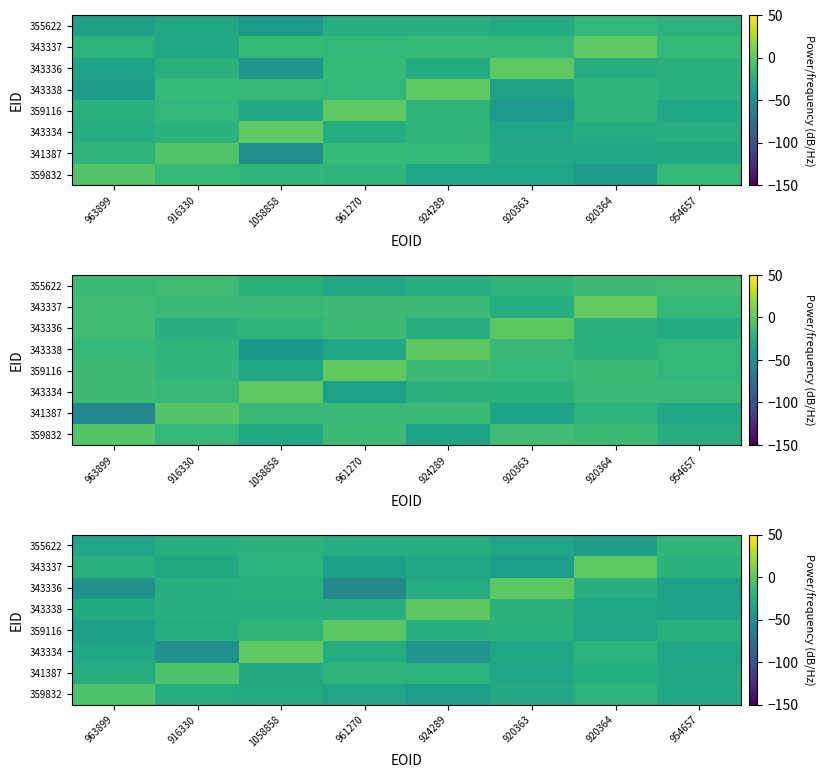

How many distinct data groups are displayed?

8